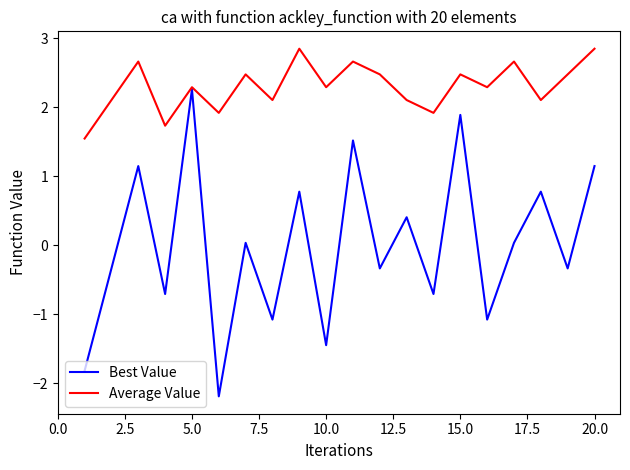

Which series has the largest range (max minus min)?

Best Value